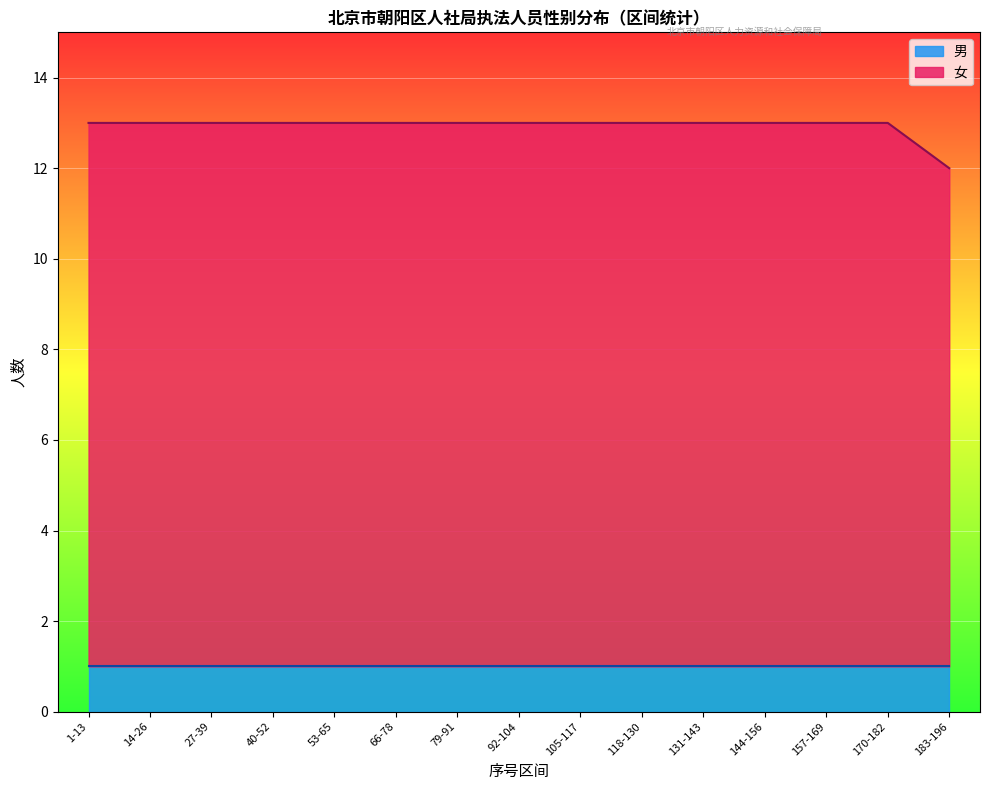

What is the total value across all series at 92-104?

13